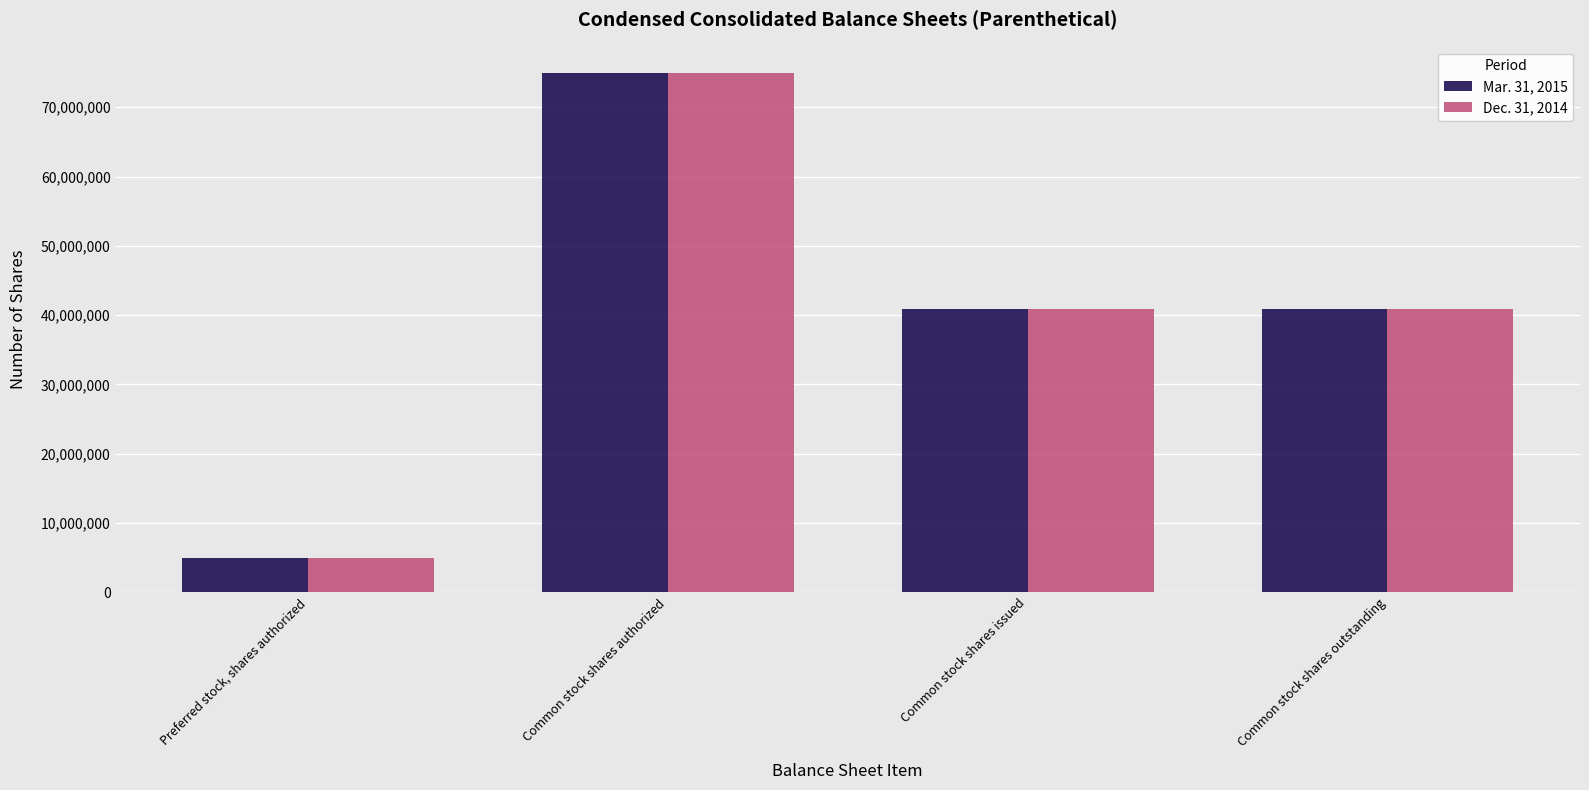

What is the value of the Dec. 31, 2014 bar at the 3rd from the left?

40822377